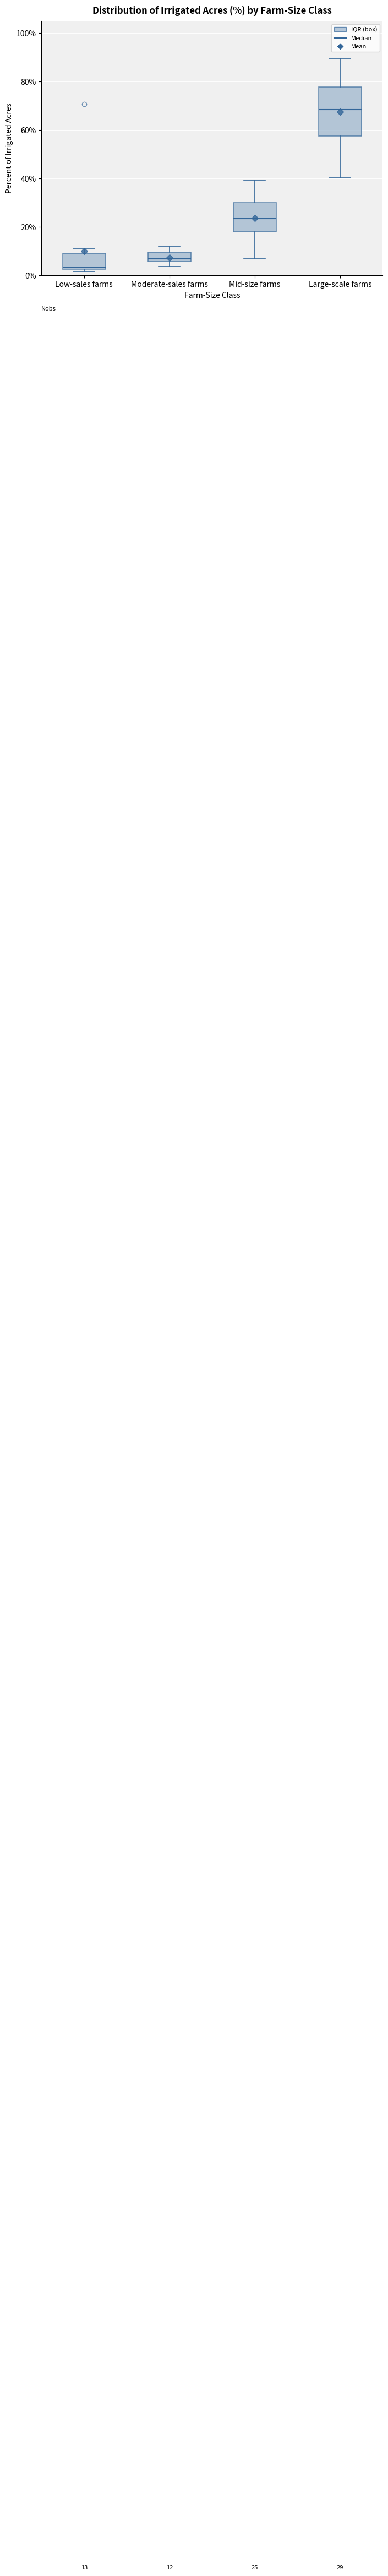

Comparing the boxes themselves (not the whiskers), which one is the tallest?

Large-scale farms